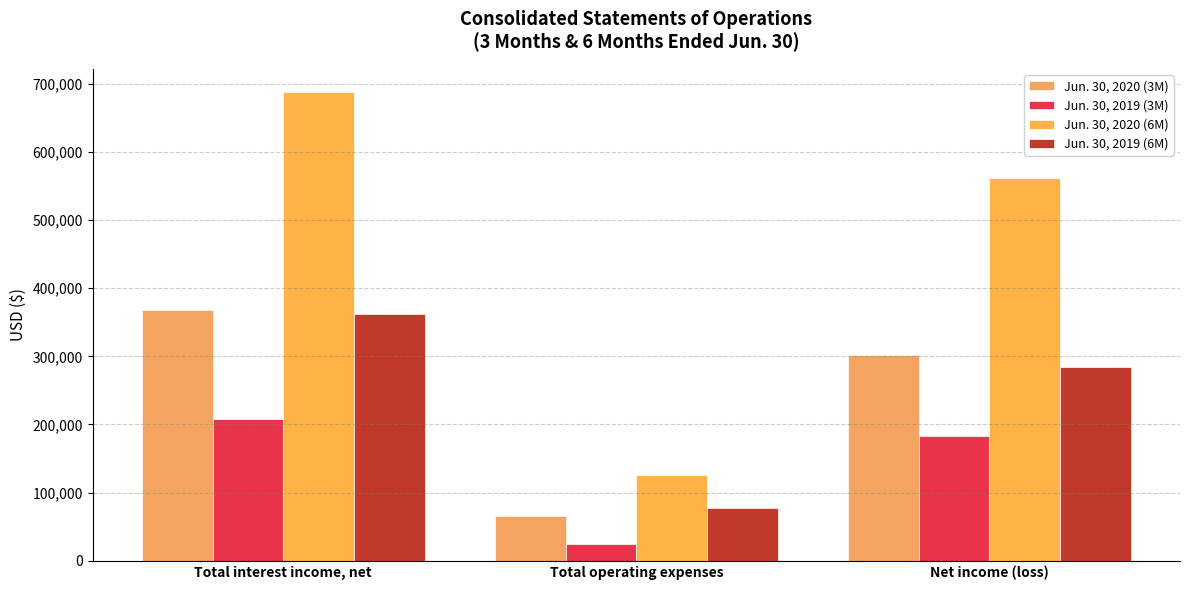

Reading left to right, what are all the values shown in this chart?

Jun. 30, 2020 (3M): Total interest income, net=367692	Total operating expenses=65344	Net income (loss)=302348
Jun. 30, 2019 (3M): Total interest income, net=207428	Total operating expenses=24979	Net income (loss)=182449
Jun. 30, 2020 (6M): Total interest income, net=687703	Total operating expenses=125943	Net income (loss)=561760
Jun. 30, 2019 (6M): Total interest income, net=362378	Total operating expenses=78047	Net income (loss)=284331